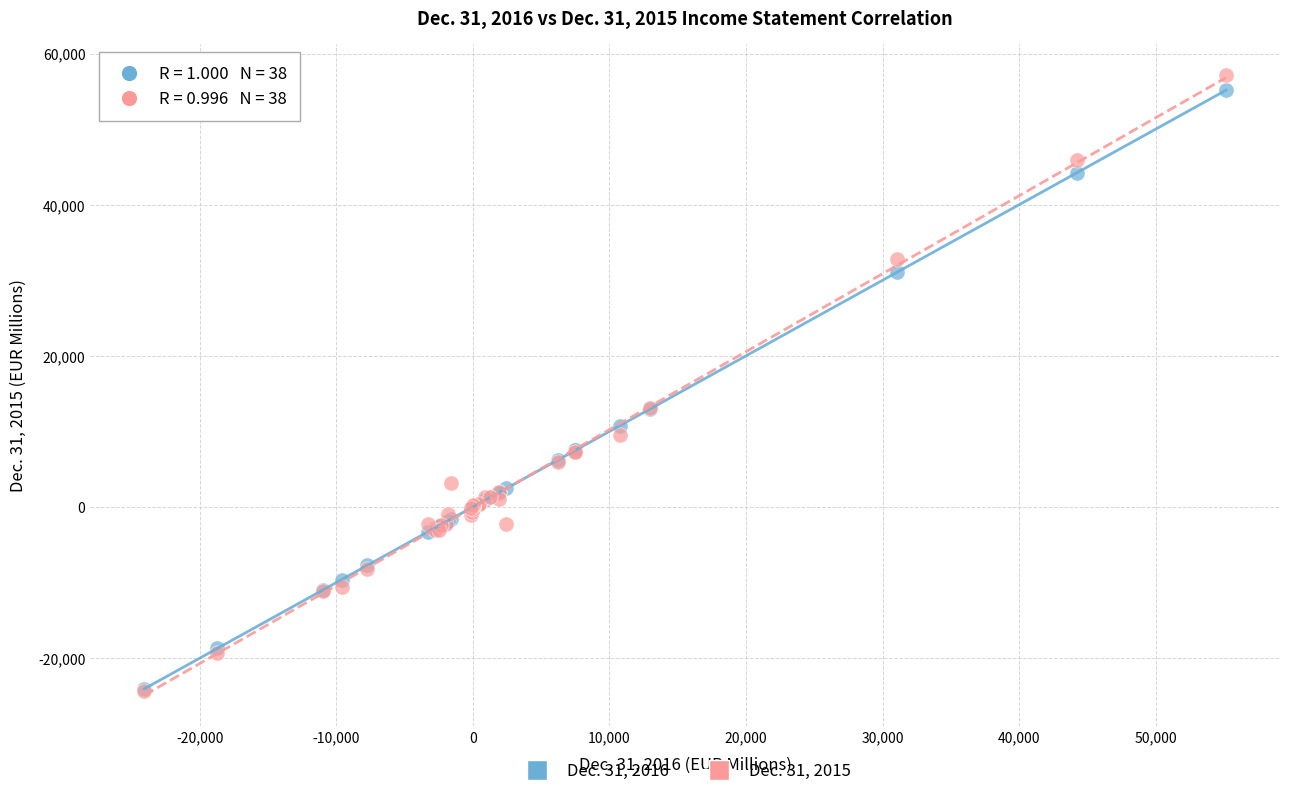

What are all the series names shown in the legend?

Dec. 31, 2016, Dec. 31, 2015